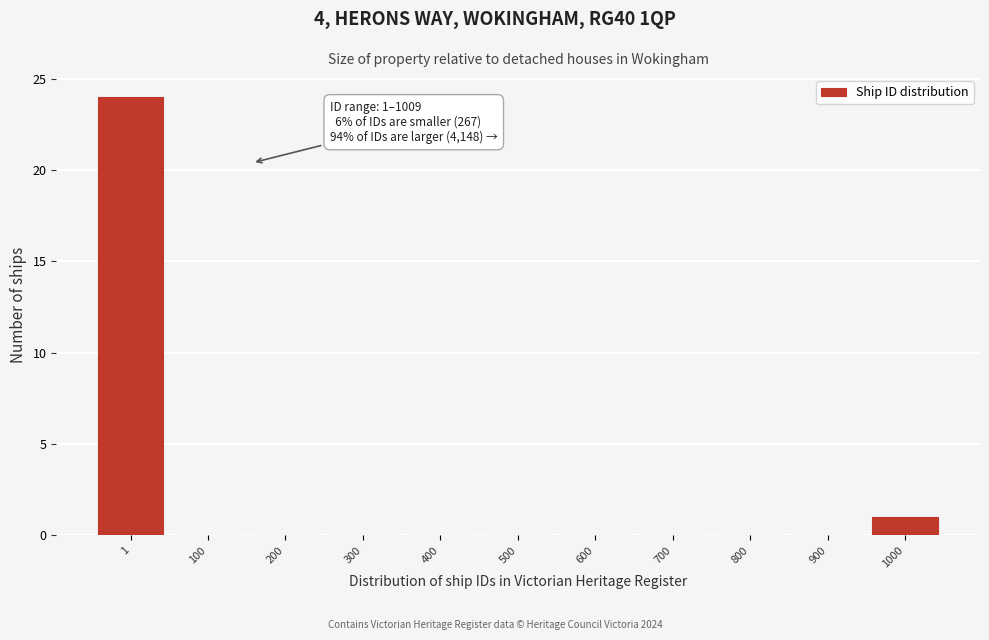

Reading left to right, list all the values displayed in this chart.

1=24	100=0	200=0	300=0	400=0	500=0	600=0	700=0	800=0	900=0	1000=1